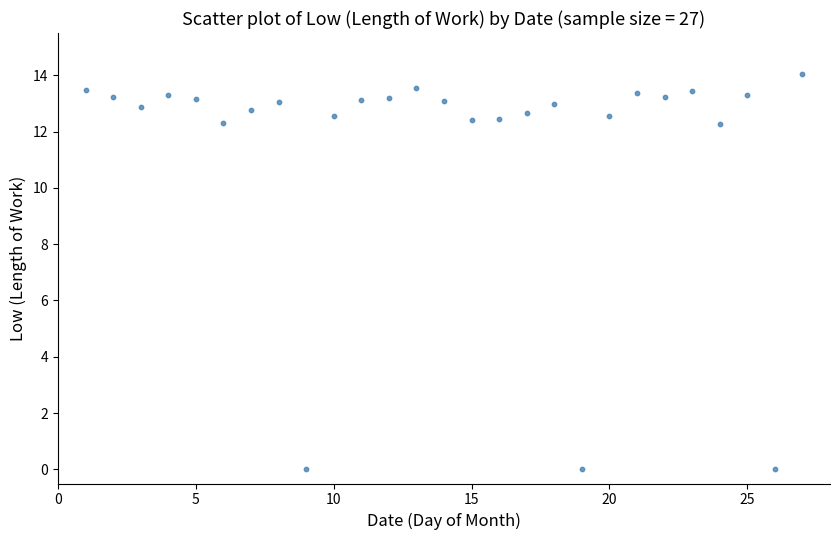

What is the range of X values (max minus min)?

26.0